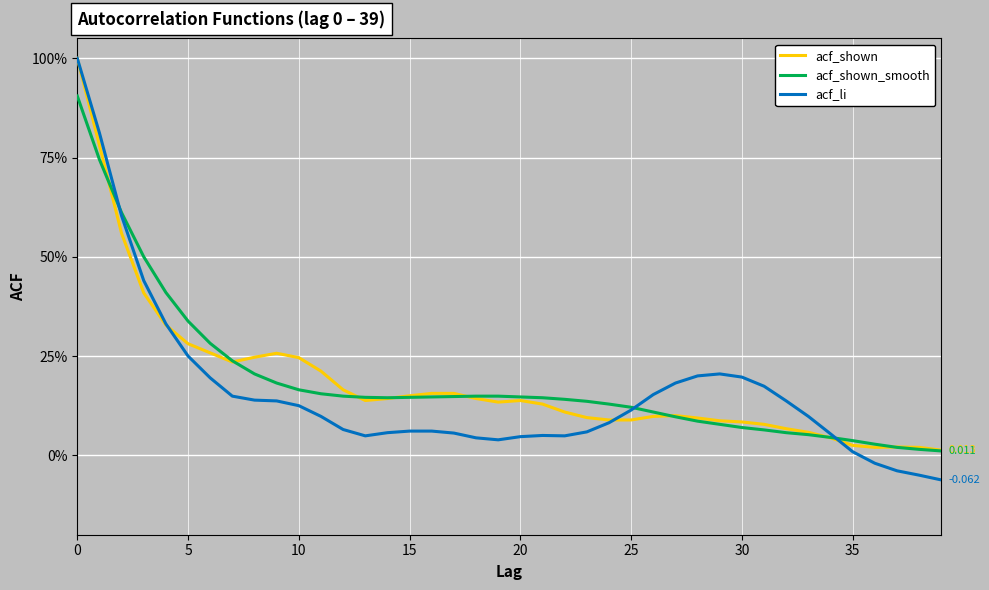

Which category has the lowest value across all series?

39